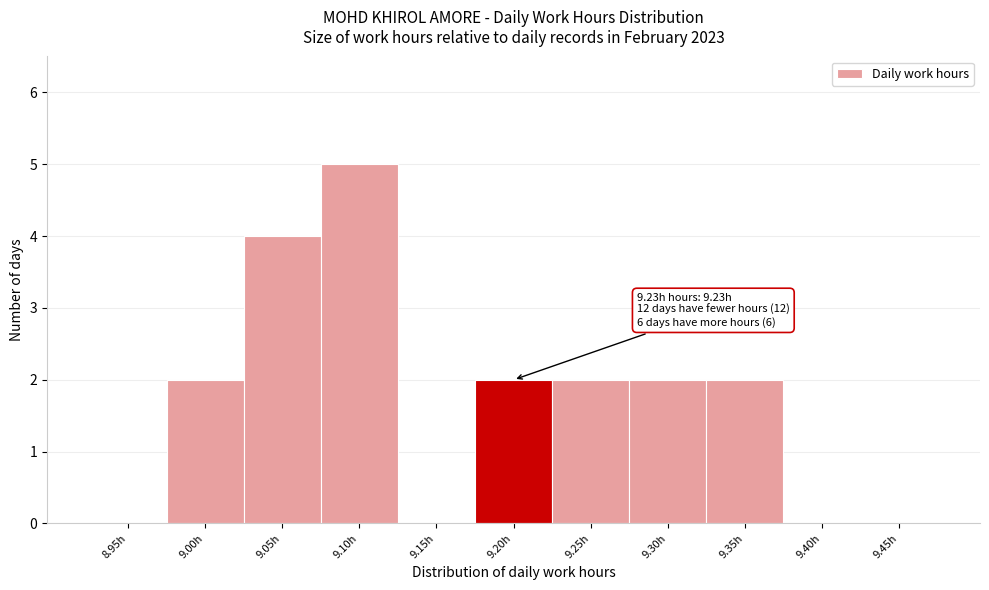

Reading left to right, what are all the values shown in this chart?

8.95h=0	9.00h=2	9.05h=4	9.10h=5	9.15h=0	9.20h=2	9.25h=2	9.30h=2	9.35h=2	9.40h=0	9.45h=0